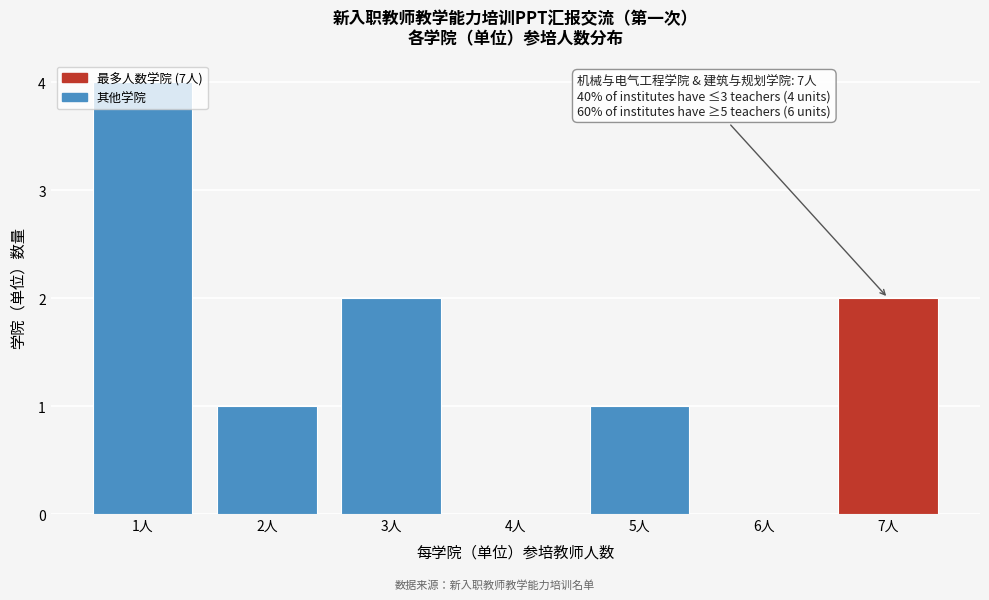

What is the greatest value displayed?

4